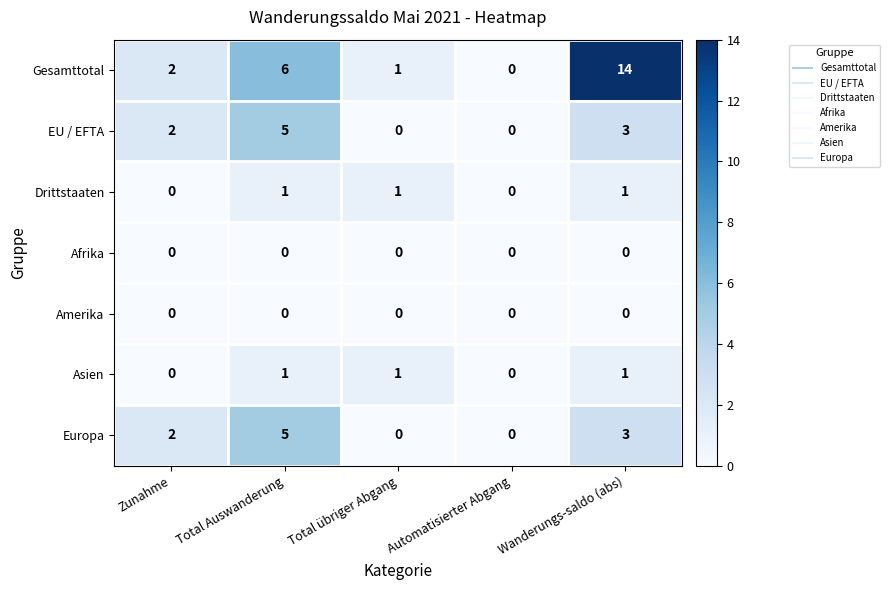

How many positive values does the Asien series have?

3